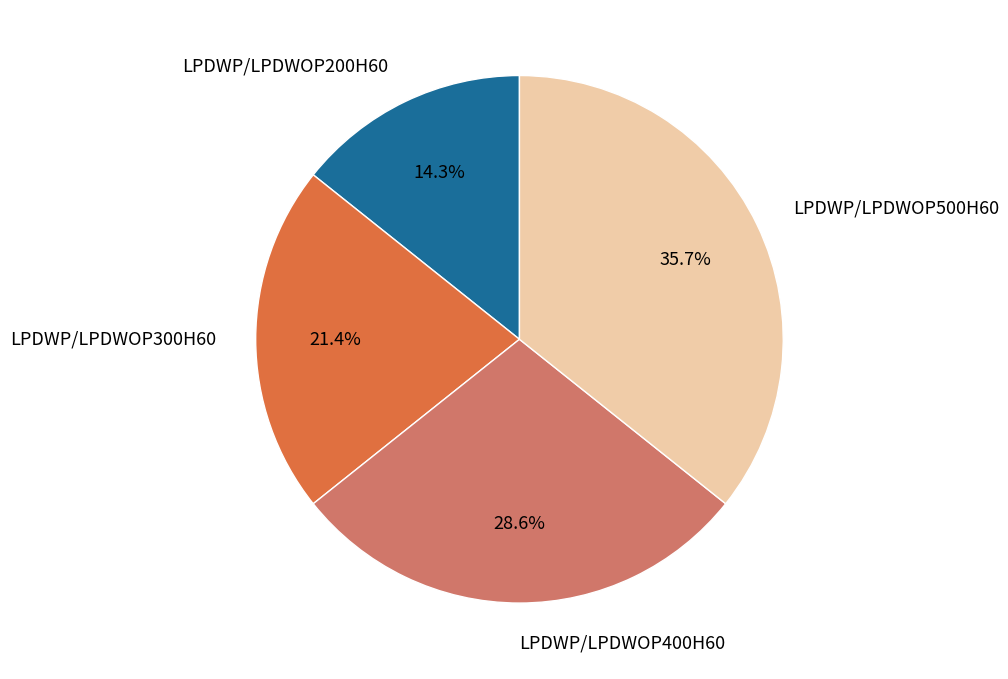

Count the number of slices in the pie.

4